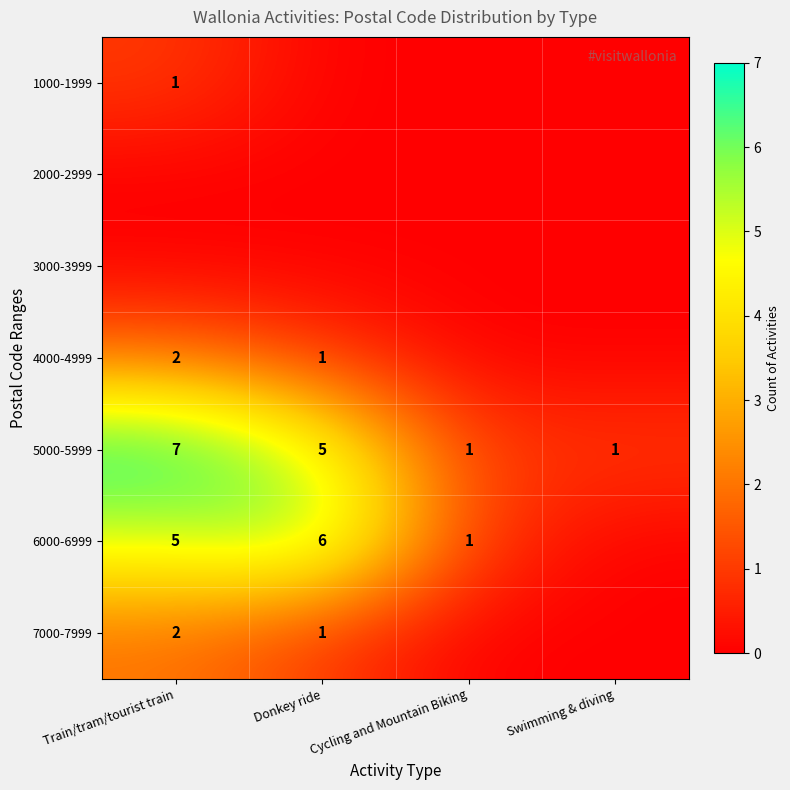

The value of 5000-5999 at Swimming & diving is 1. True or false?

True